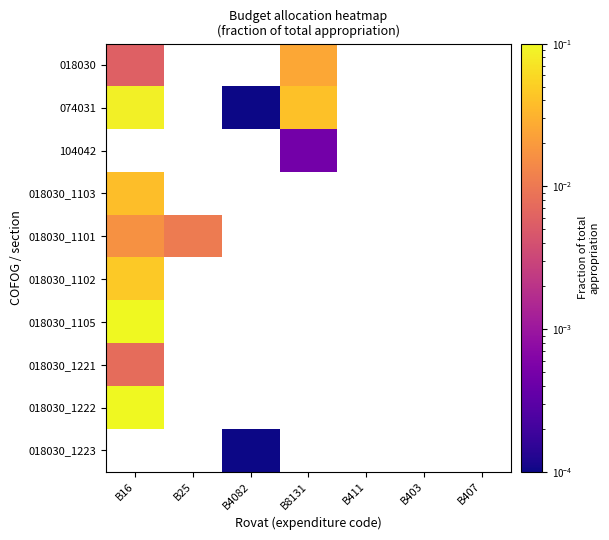

At which category does the chart reach its peak across all series?

B16